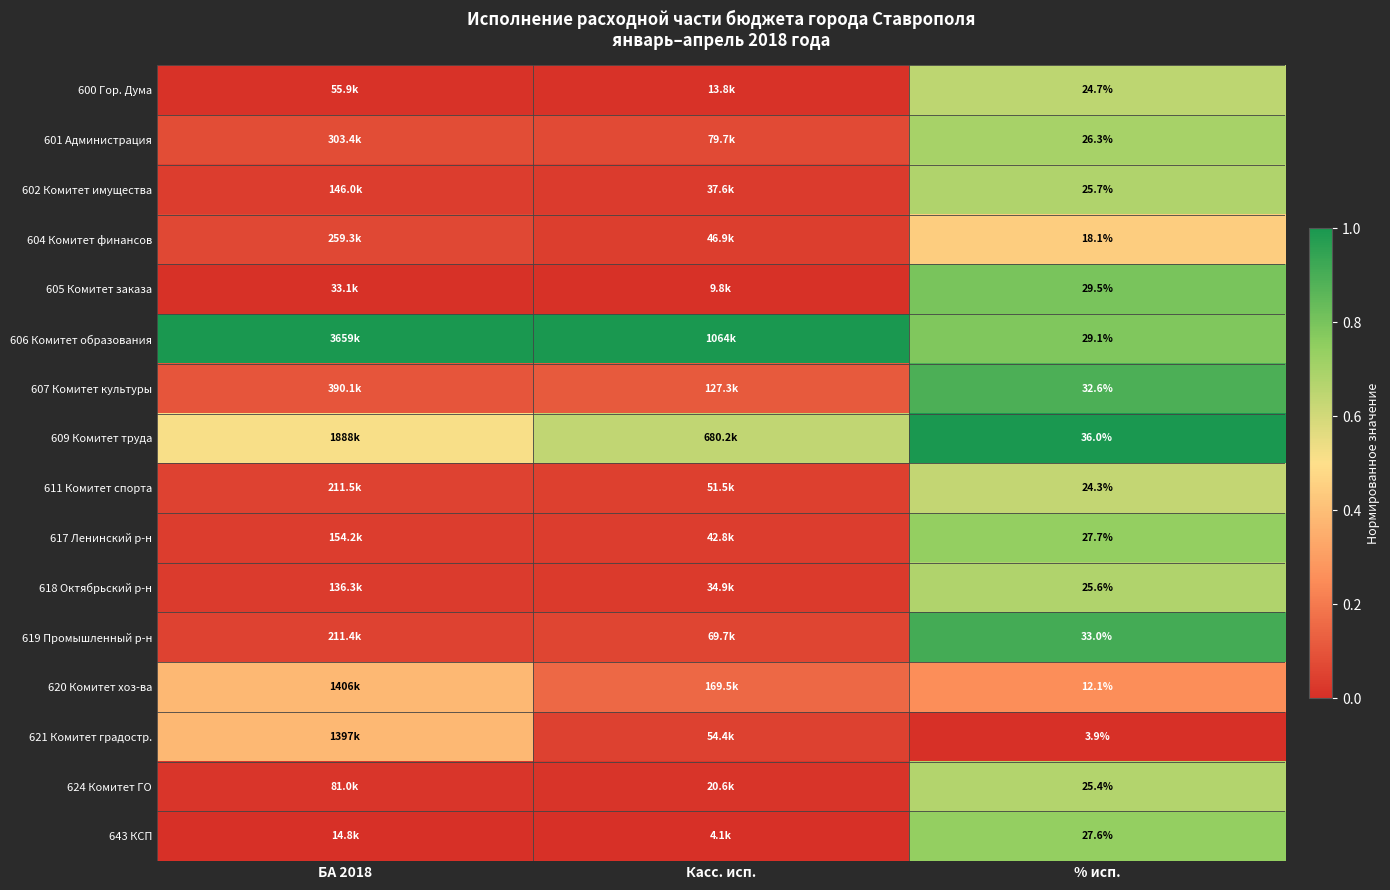

Is the value of 604 Комитет финансов at % исп. greater than the value of 607 Комитет культуры at % исп.?

No